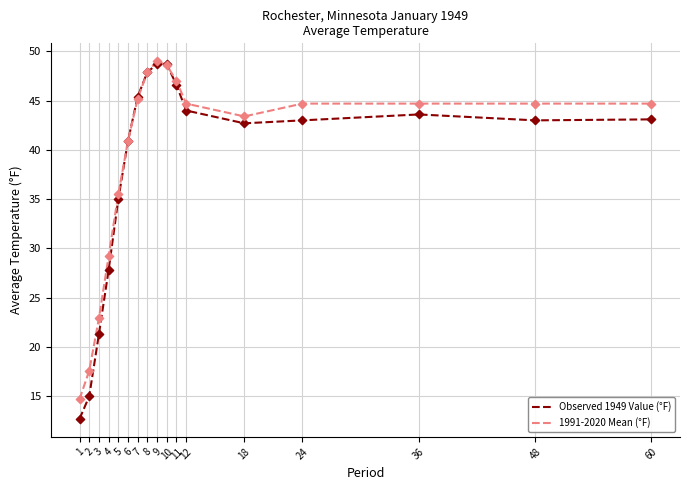

What is the total value across all series at 10?

97.3